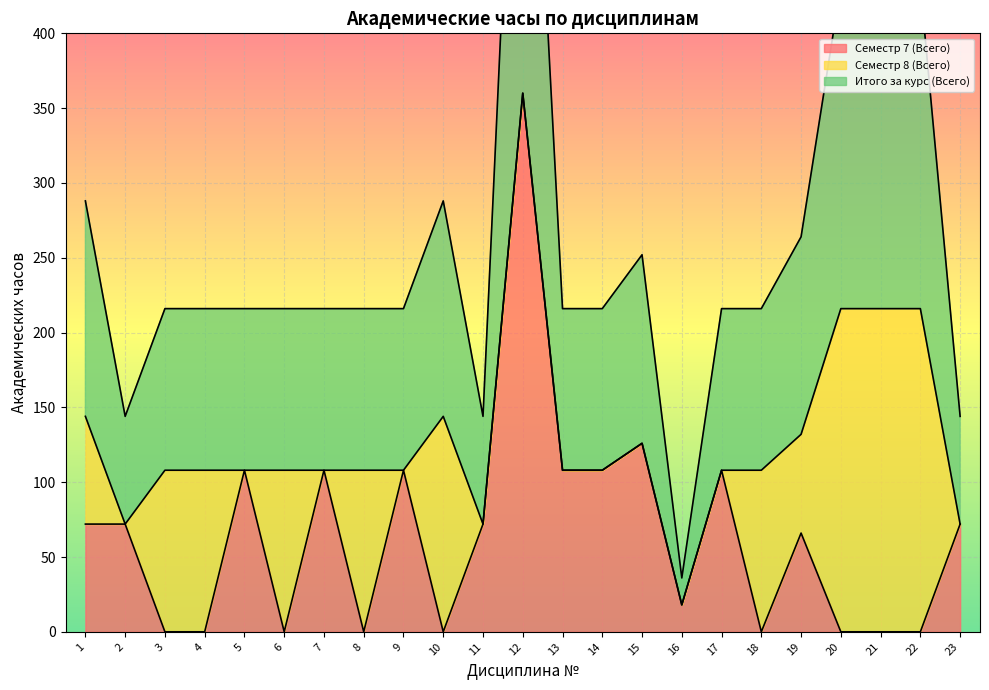

Which series has the largest total across all categories?

Итого за курс (Всего)